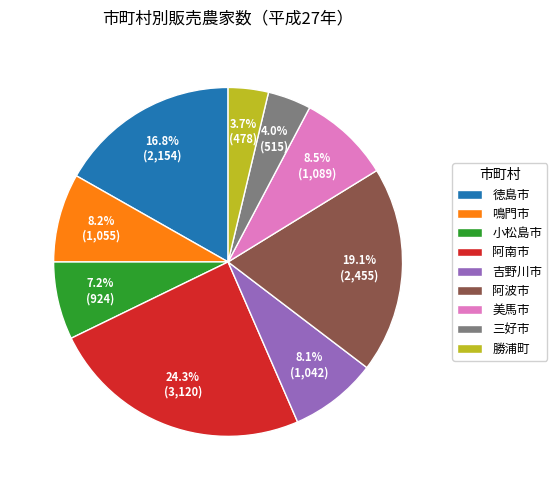

True or false: 阿南市 accounts for 14% of the total.

False